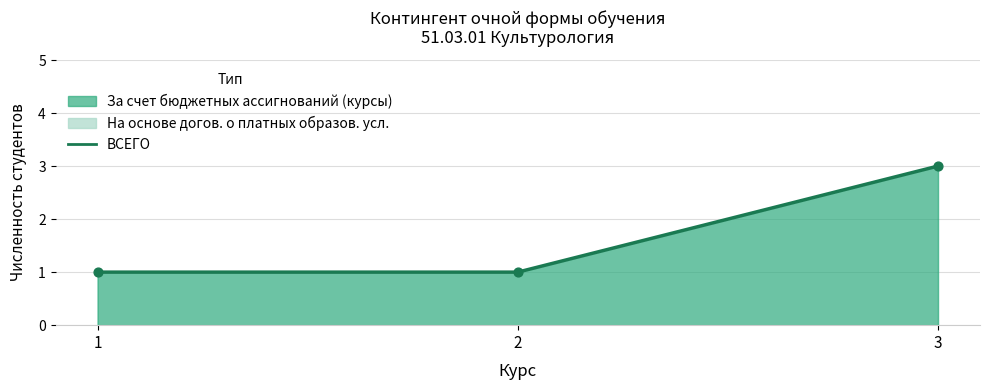

What is the change in value from 1 to 3?

+2